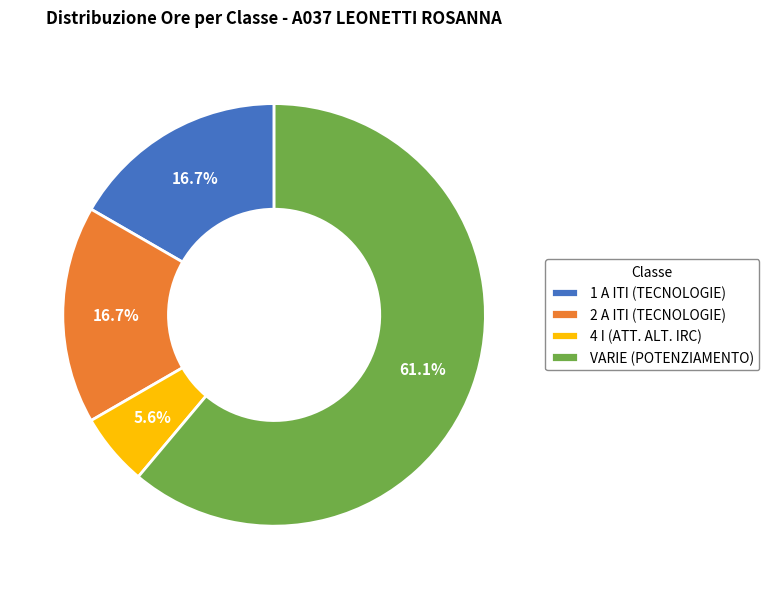

Is there any slice that represents more than half of the pie?

Yes